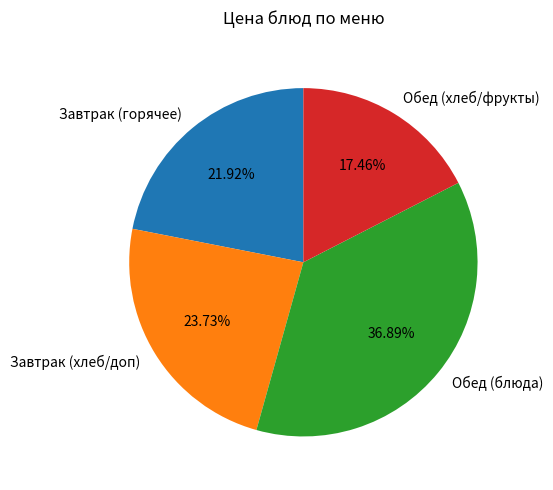

Does Завтрак (горячее) account for over 50% of the chart?

No